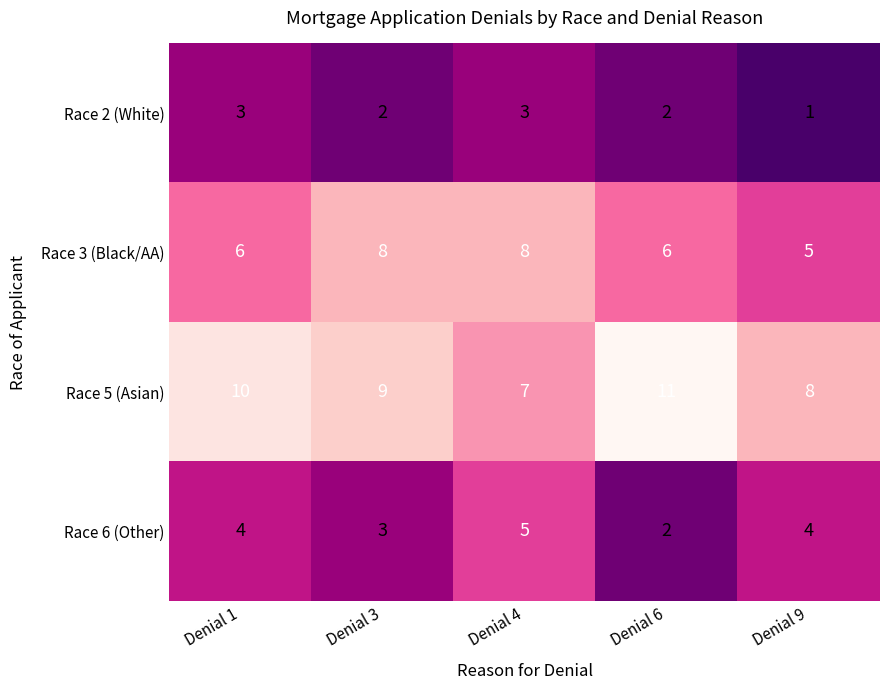

What is the difference between the maximum and minimum values in the Race 5 (Asian) series?

4